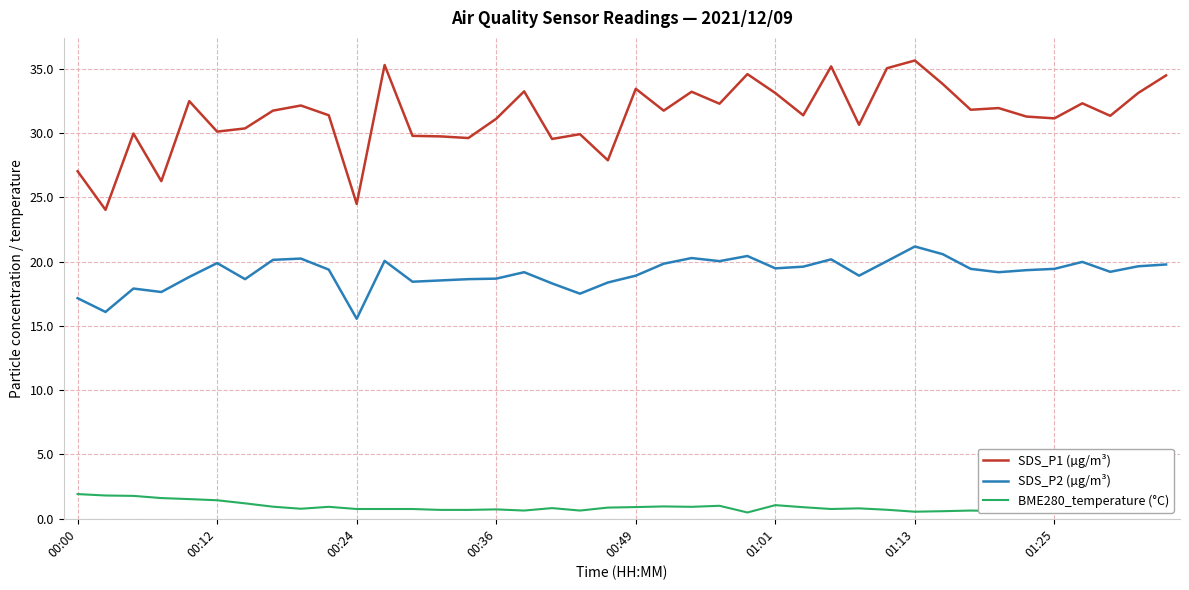

True or false: BME280_temperature (°C) and SDS_P1 (µg/m³) intersect in this chart.

False